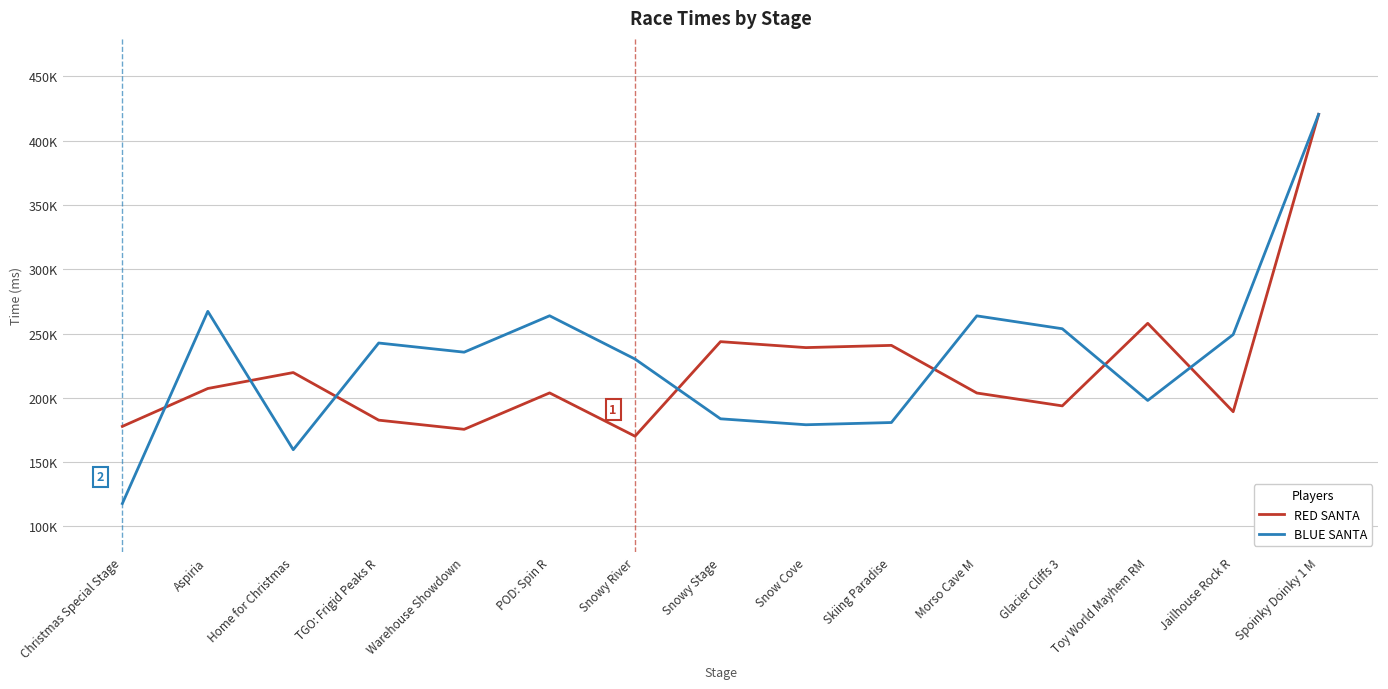

Does the chart display data point markers on the line(s)?

No